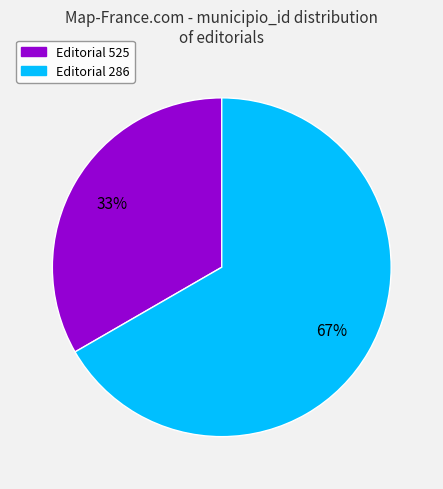

To the nearest percent, what is the average slice percentage?

50%